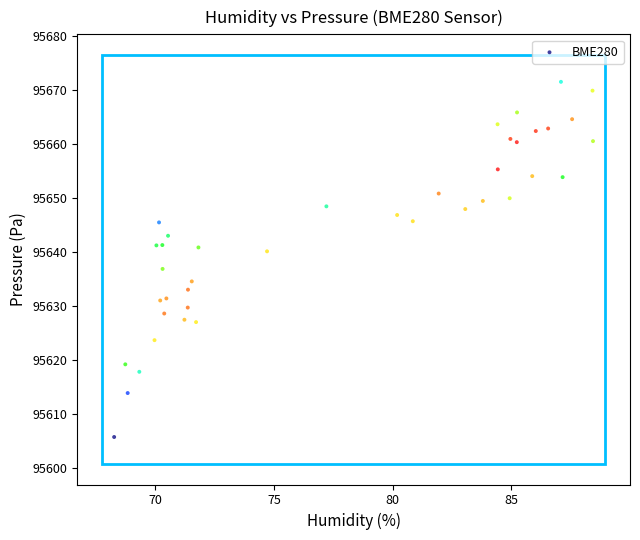

What is the range of X values (max minus min)?

20.2